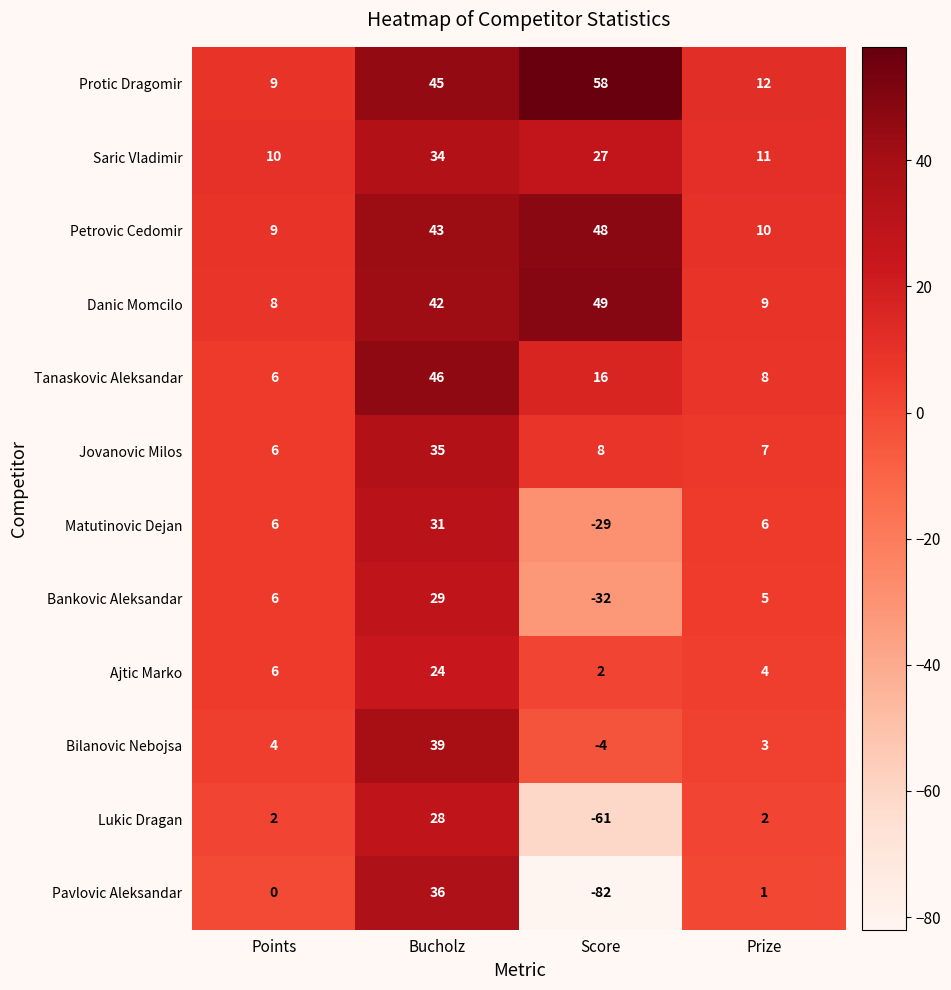

At which category is the sum across all series the highest?

Bucholz